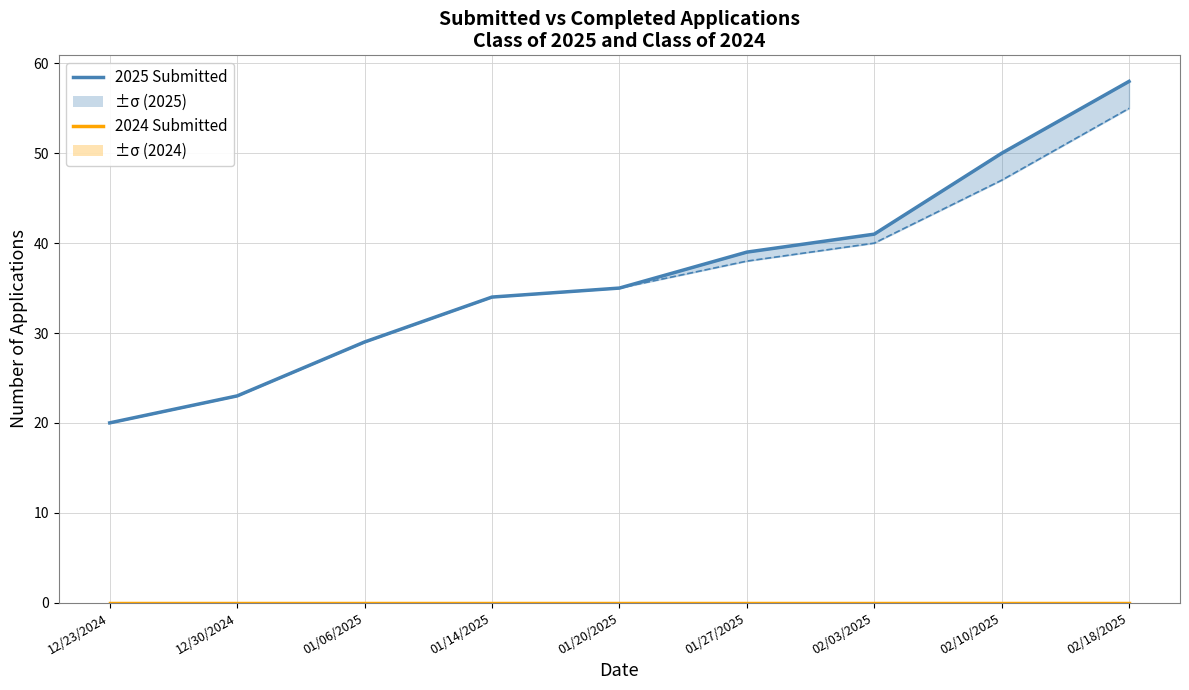

What is the difference between the second highest and second lowest values in the 2025 Submitted series?

27